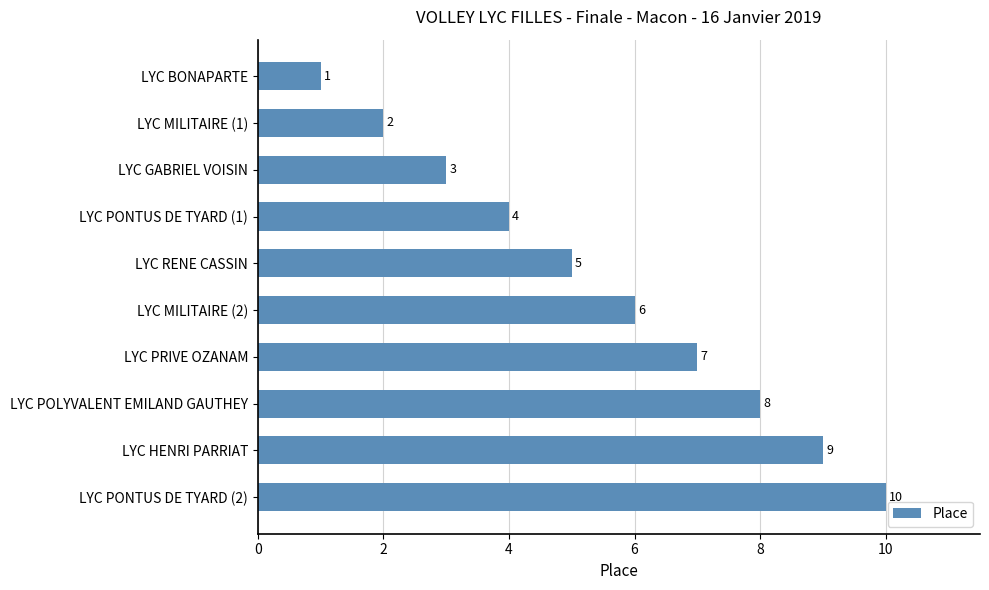

List the labels in order of value, largest first.

LYC PONTUS DE TYARD (2), LYC HENRI PARRIAT, LYC POLYVALENT EMILAND GAUTHEY, LYC PRIVE OZANAM, LYC MILITAIRE (2), LYC RENE CASSIN, LYC PONTUS DE TYARD (1), LYC GABRIEL VOISIN, LYC MILITAIRE (1), LYC BONAPARTE